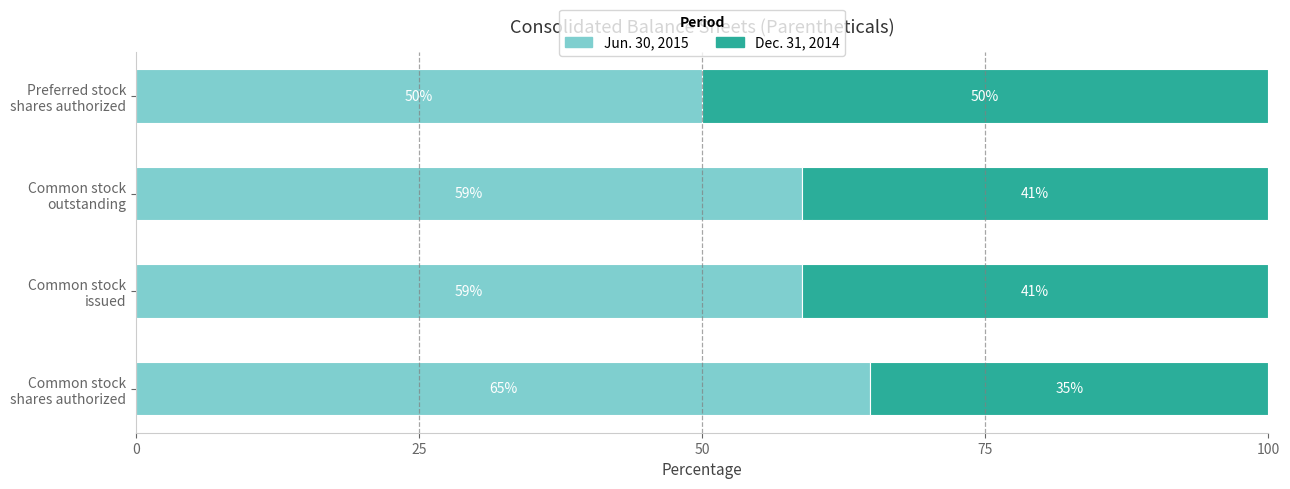

What is the highest value of the Jun. 30, 2015 series?

64.9